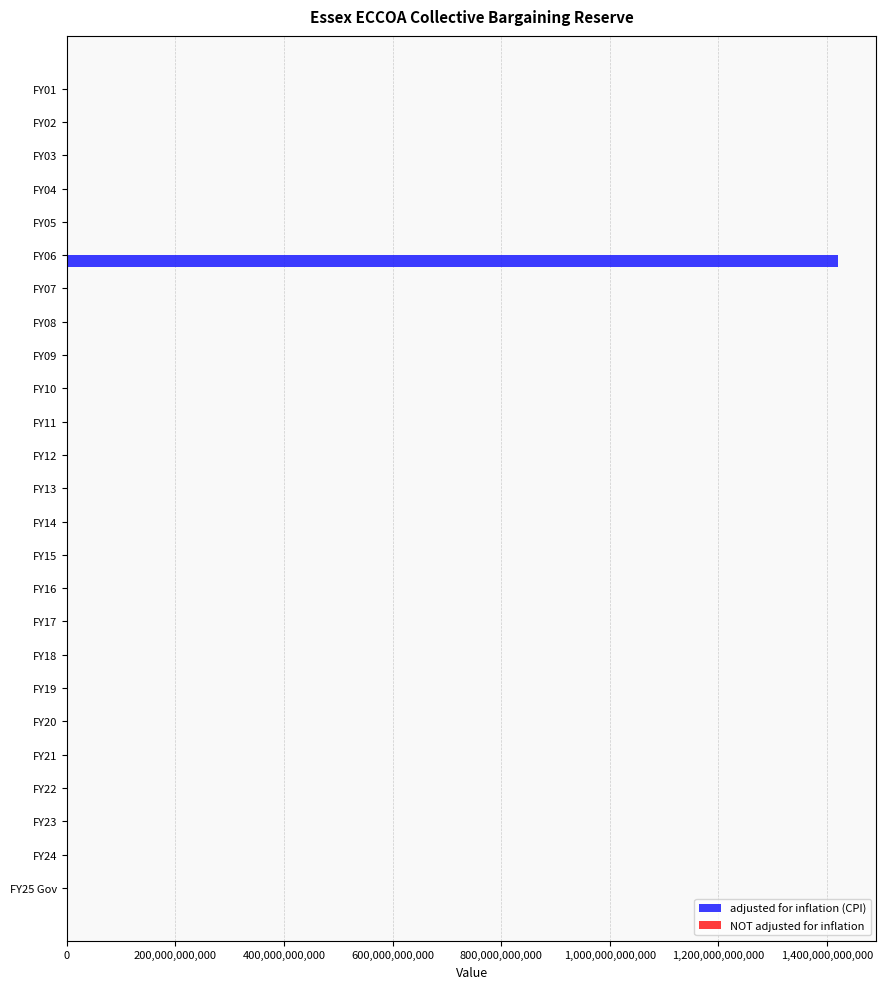

Which label corresponds to the largest value in the chart?

FY06